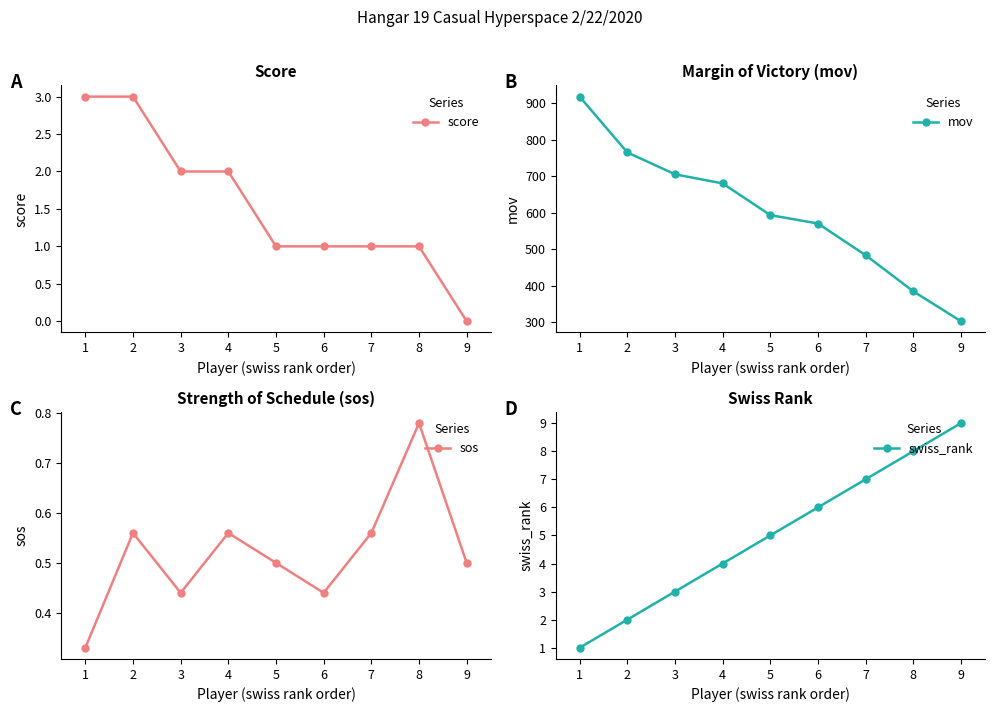

What is the value of the swiss_rank point at the 8th from the left?

8